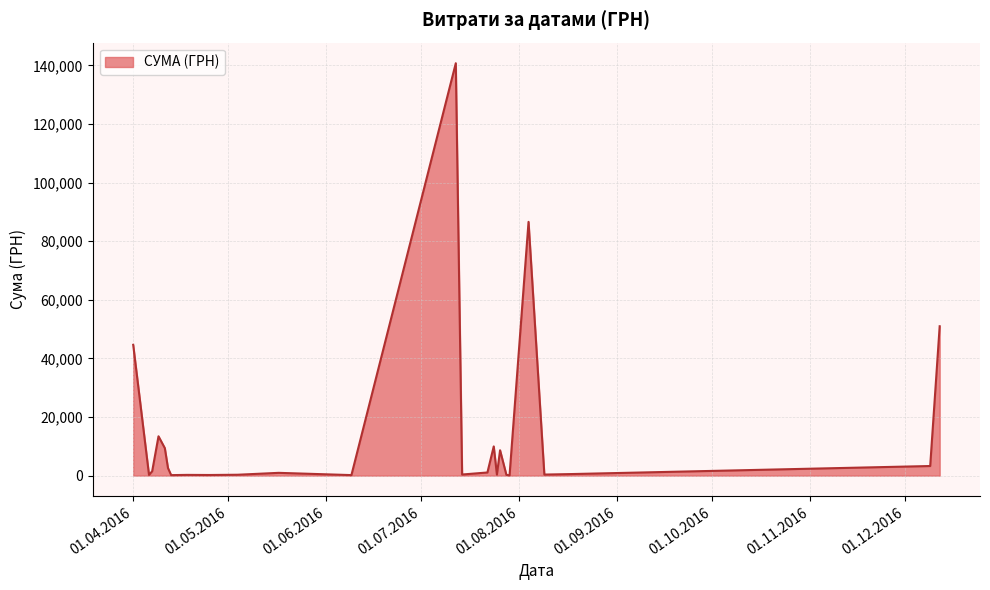

What is the maximum value shown in the chart?

140706.2